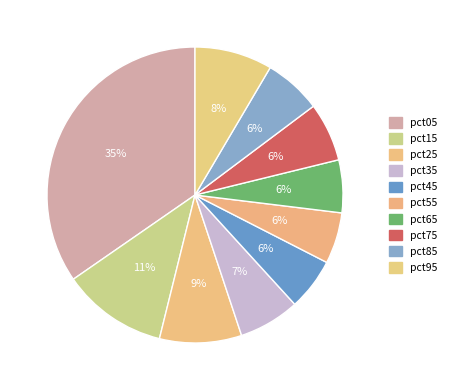

Does any single category account for the majority?

No